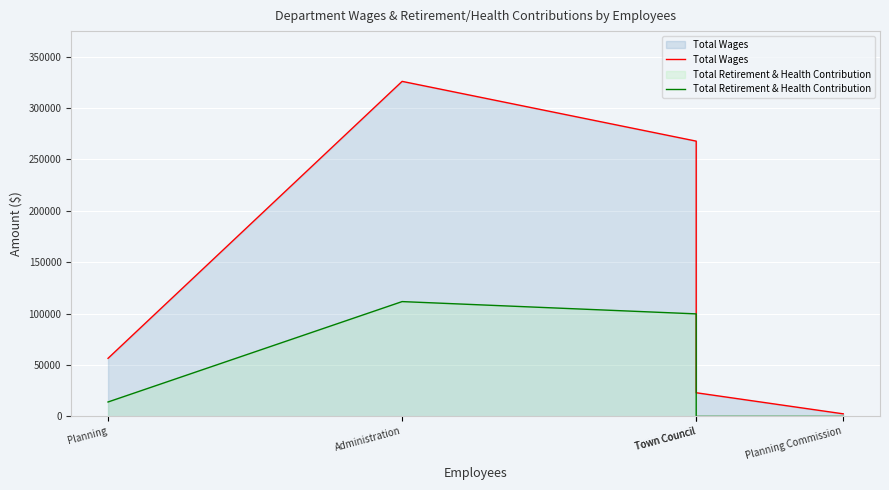

At which category does Total Retirement & Health Contribution reach its first local peak?

Administration